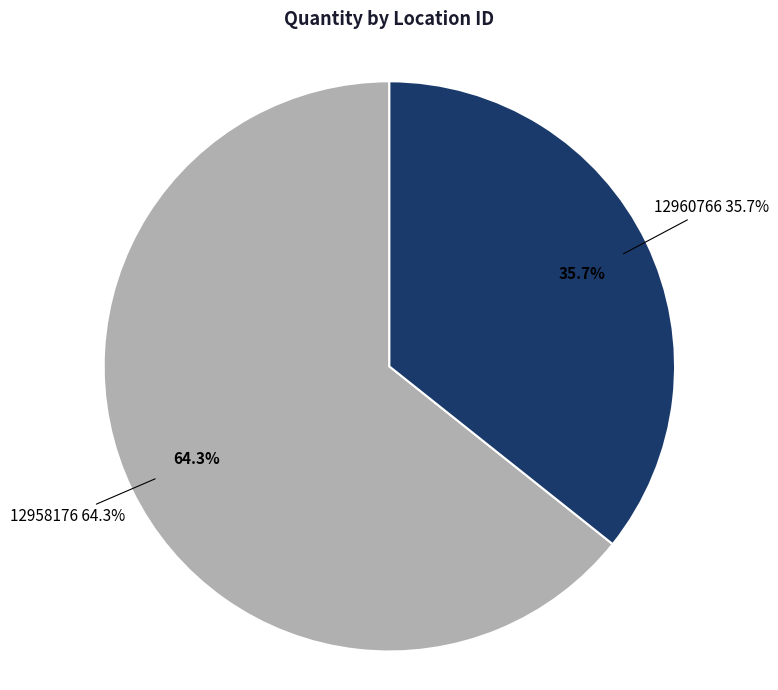

Which slice is the largest?

12958176